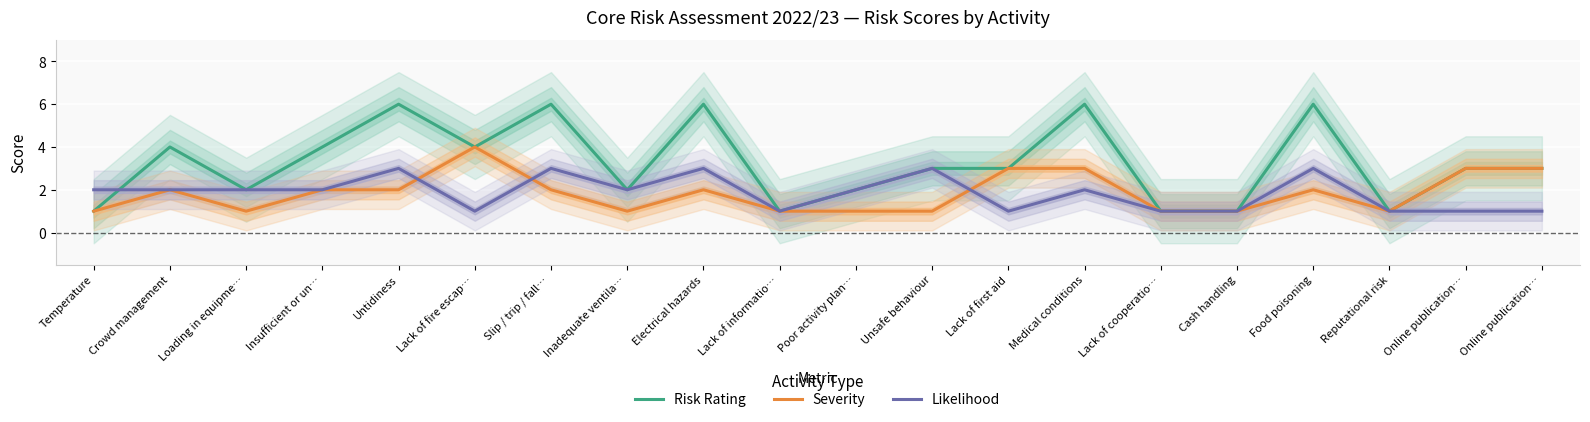

What is the label of the 11th point from the left?

Poor activity plan…